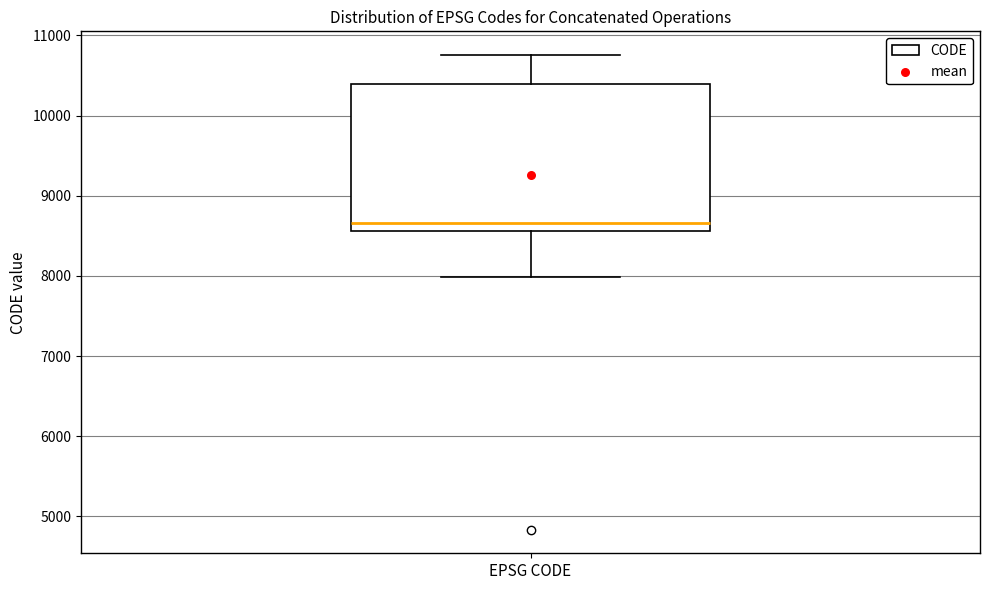

Where does the upper whisker of the box for EPSG CODE end on the y-axis? The values are not printed on the chart, so give them approximately, as read against the axis.

10800